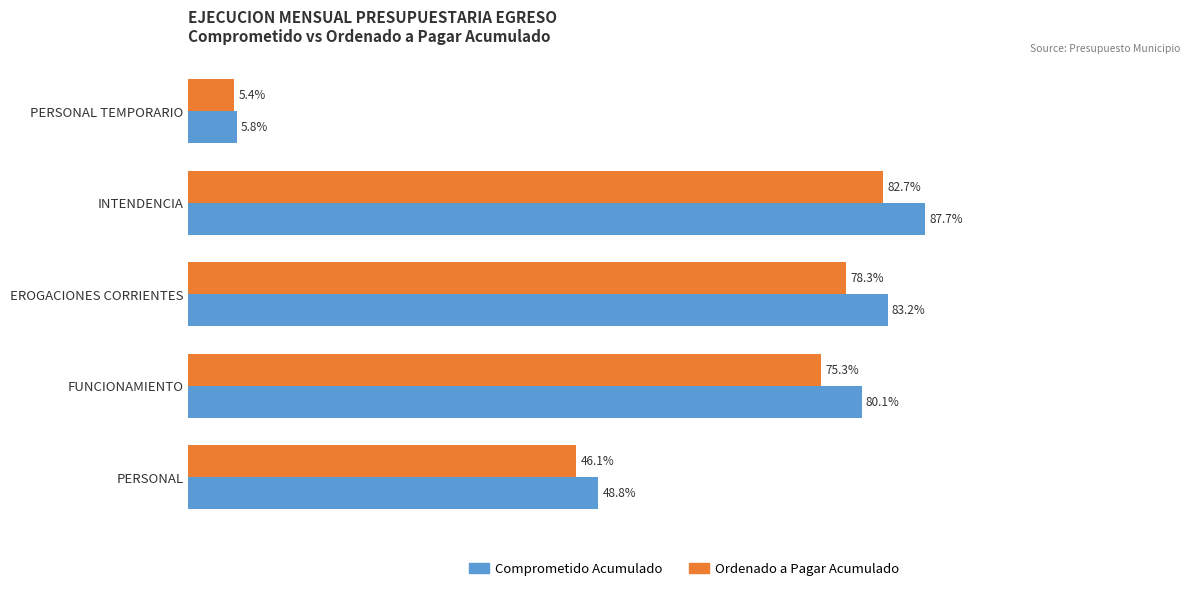

What are all the series names shown in the legend?

Comprometido Acumulado, Ordenado a Pagar Acumulado